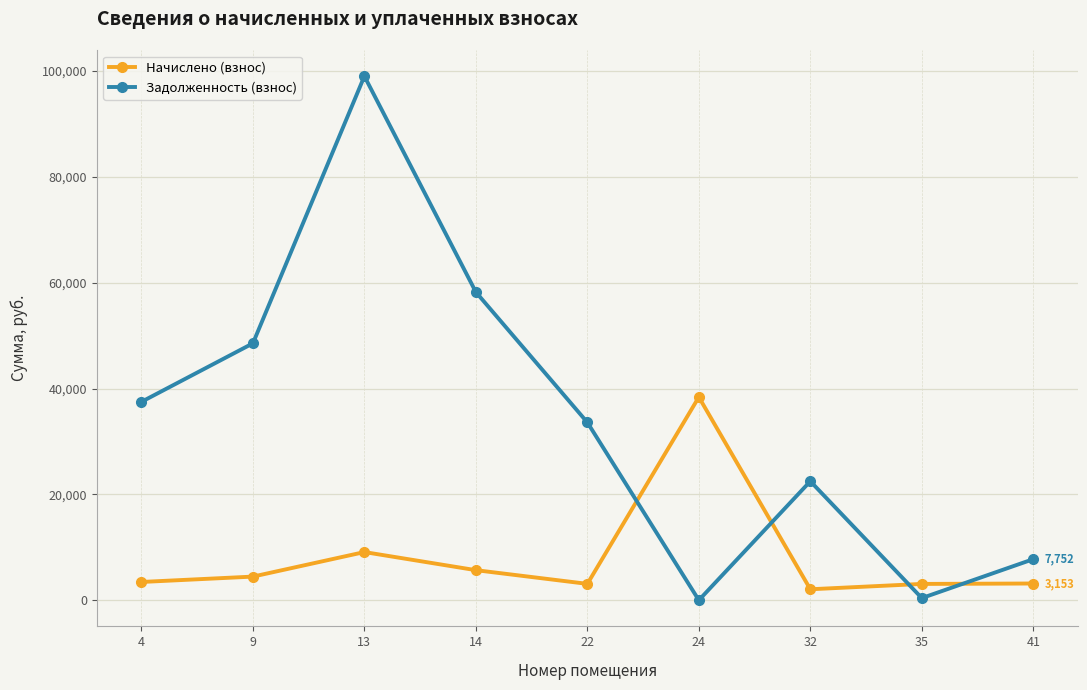

How many lines are shown in the chart?

2